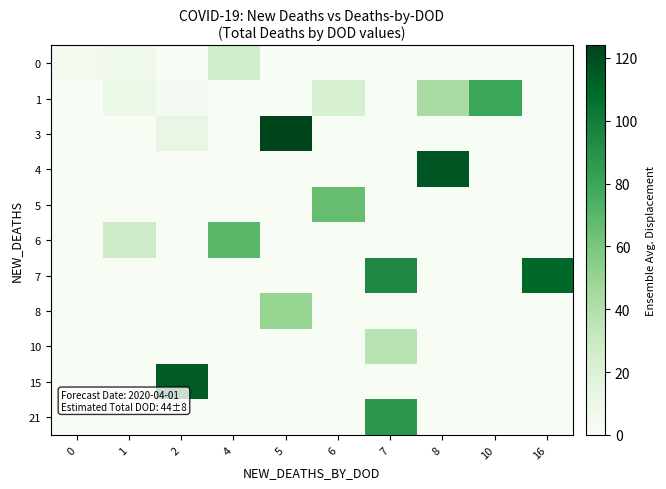

How many distinct data groups are displayed?

11